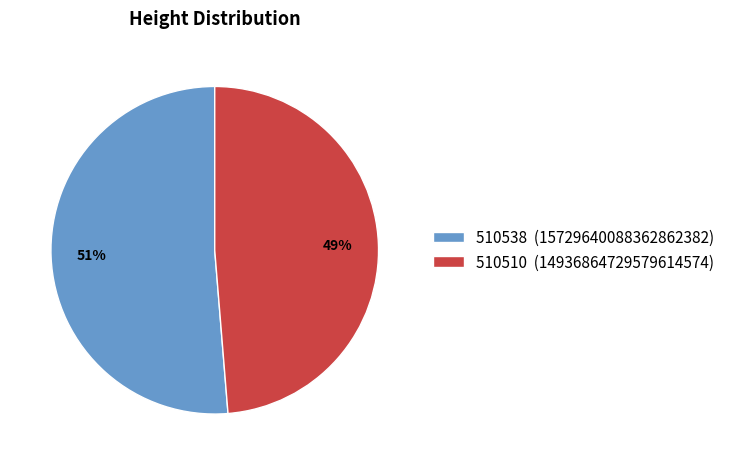

Between 510510 (14936864729579614574) and 510538 (15729640088362862382), which is larger?

510538 (15729640088362862382)